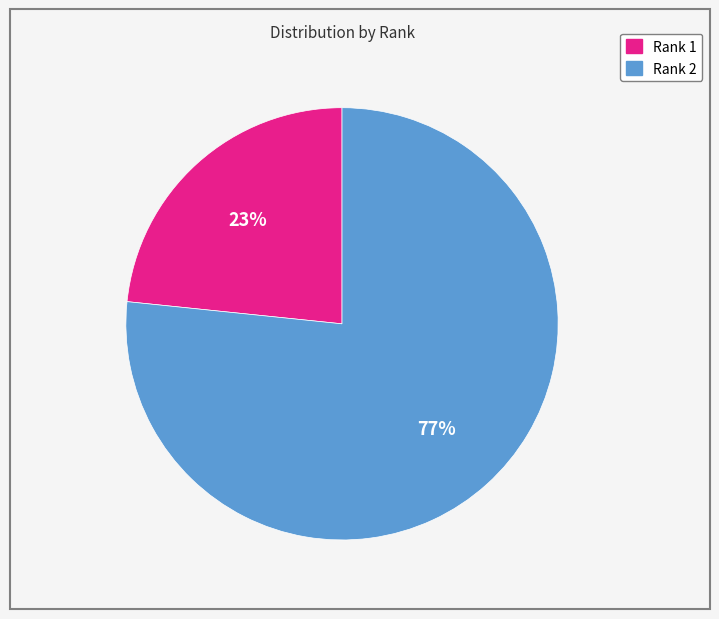

To the nearest percent, what portion does Rank 1 represent?

23%